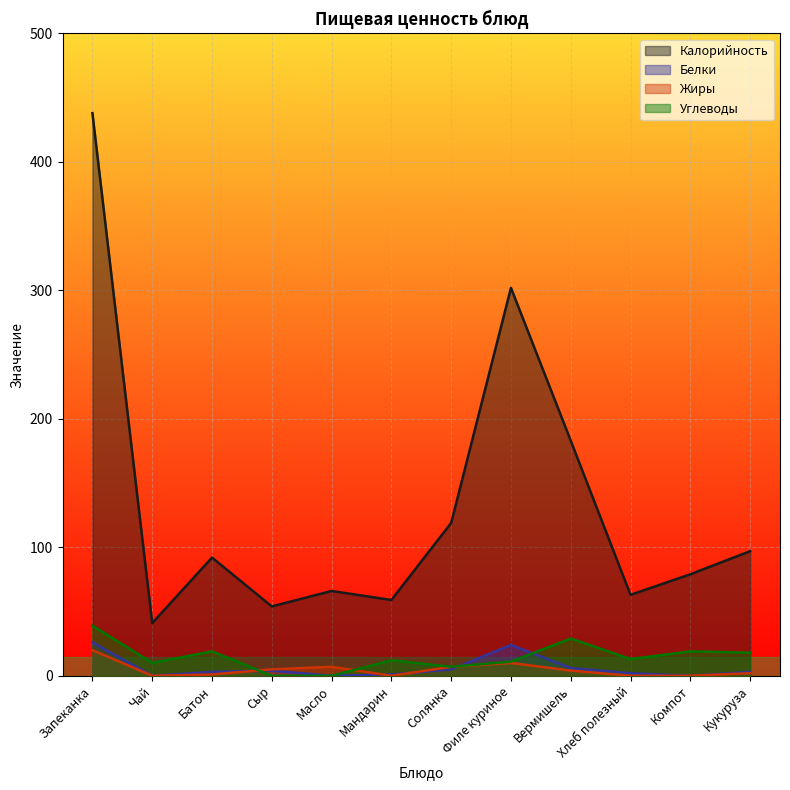

Is it true that Жиры equals 3 at Кукуруза?

False